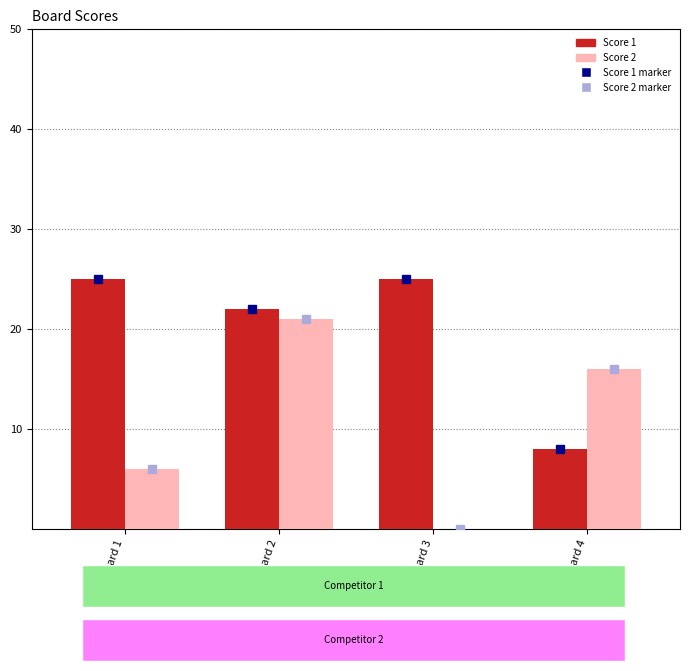

Count the Score 1 values in the range 22 to 25.

3